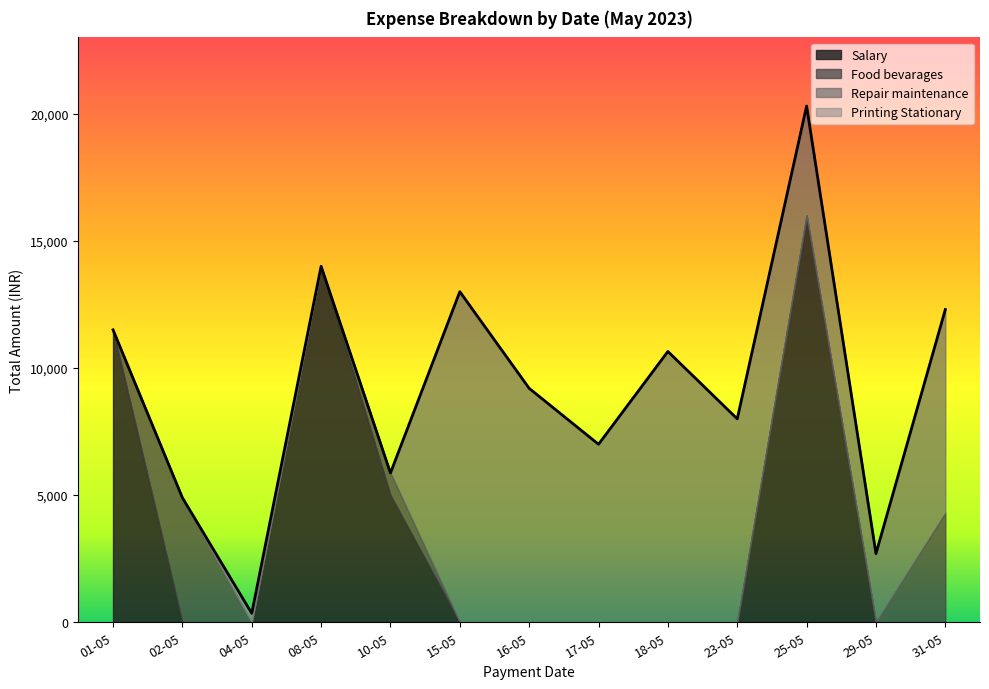

At which category is the sum across all series the highest?

25-05